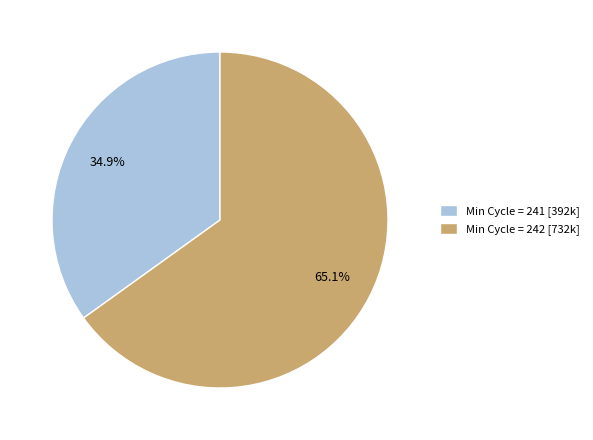

Which category accounts for the majority?

Min Cycle = 242 [732k]